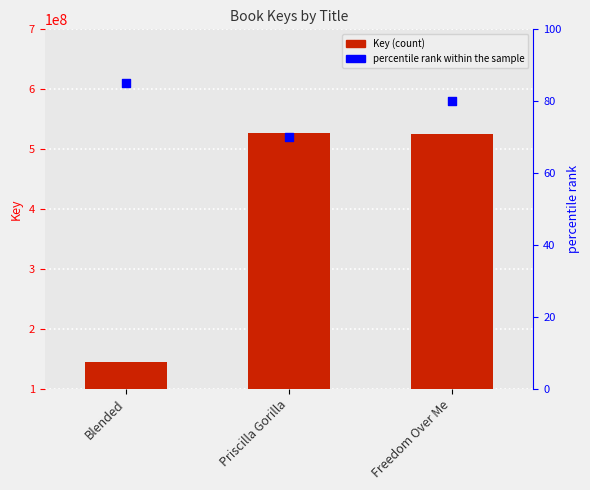

Is the value of Key at Blended greater than the value of percentile rank within the sample at Freedom Over Me?

Yes